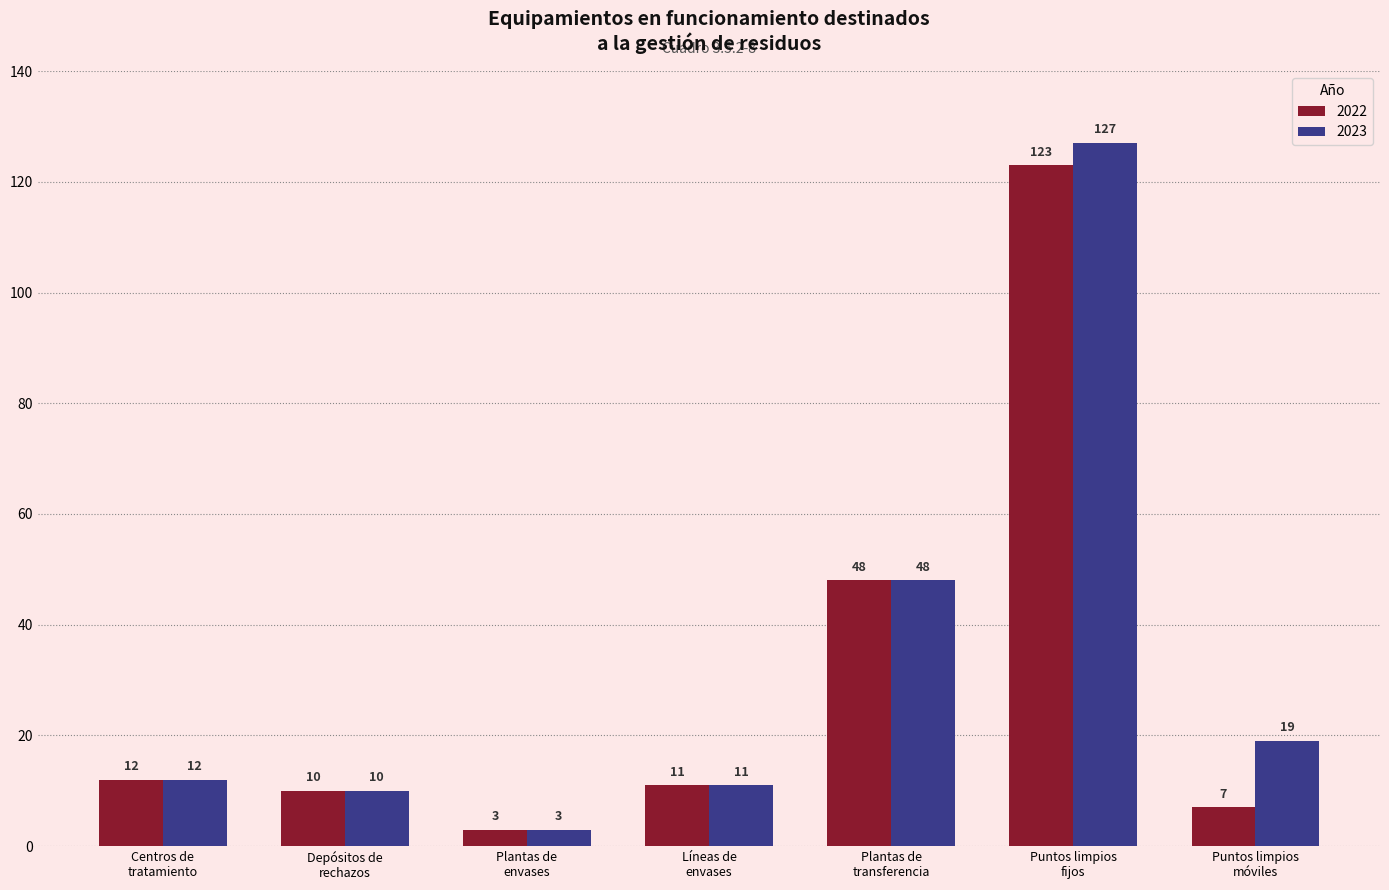

Reading left to right, list all the values displayed in this chart.

2022: 12	10	3	11	48	123	7
2023: 12	10	3	11	48	127	19